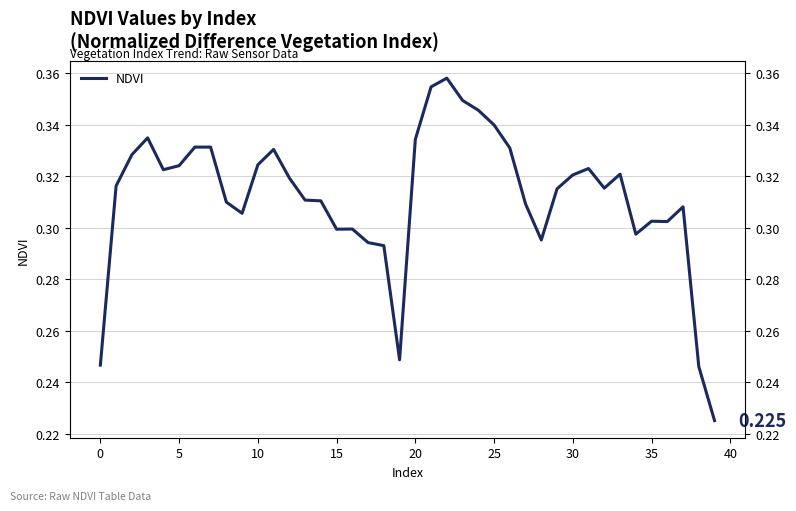

What is the label of the 17th point from the left?

16